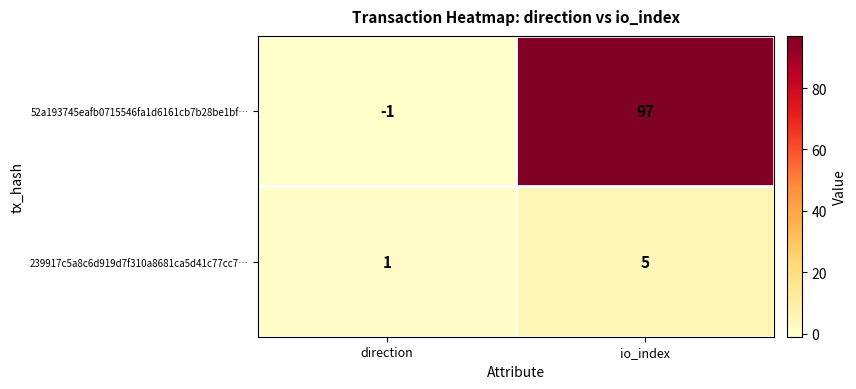

Where is 52a193745eafb0715546fa1d6161cb7b28be1bf… nearest to the value 48?

direction